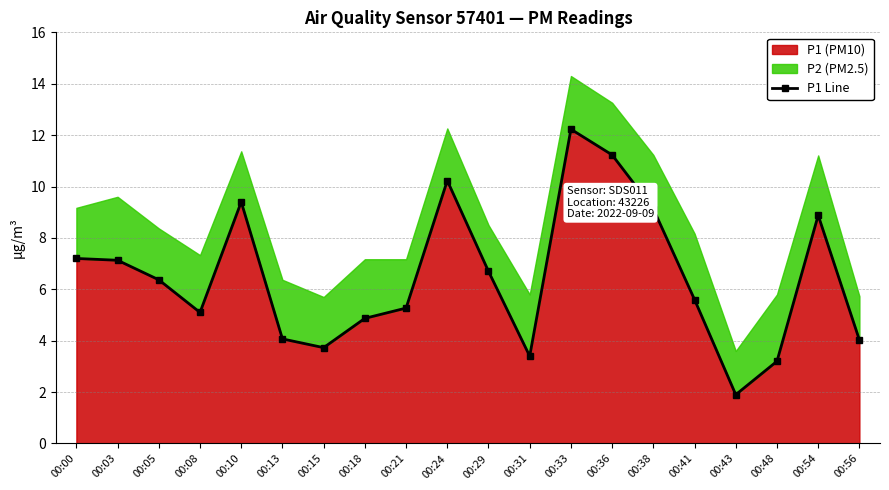

How many data points does each series have?

20